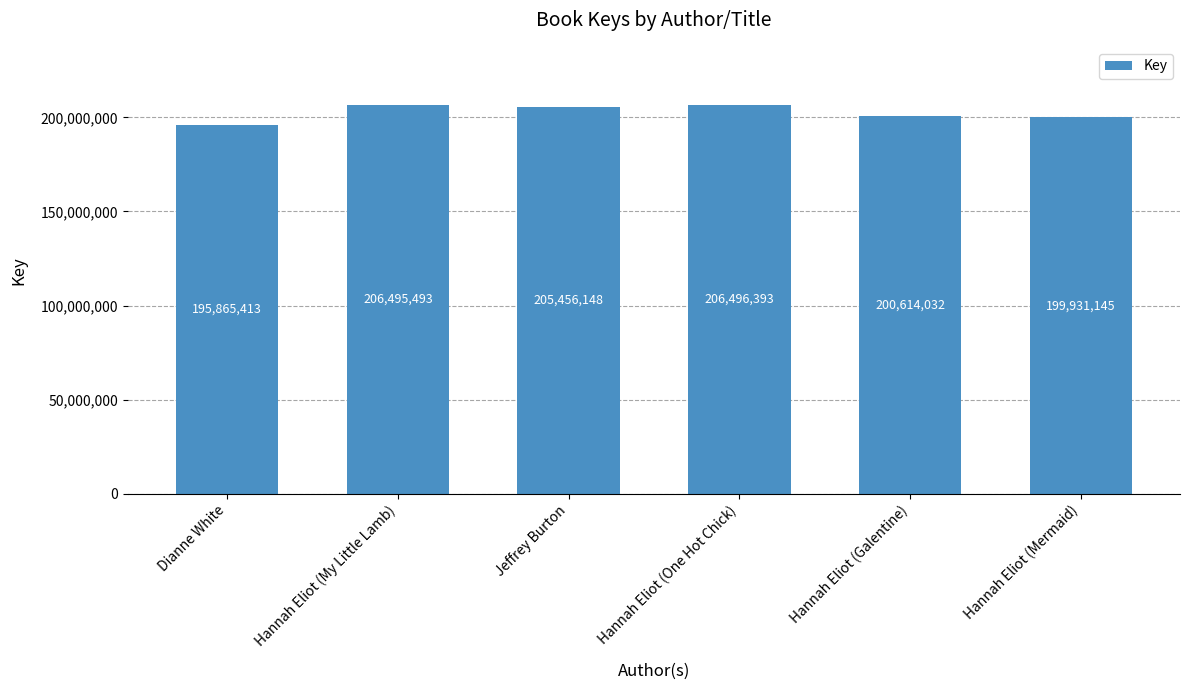

Which label corresponds to the largest value in the chart?

Hannah Eliot (One Hot Chick)